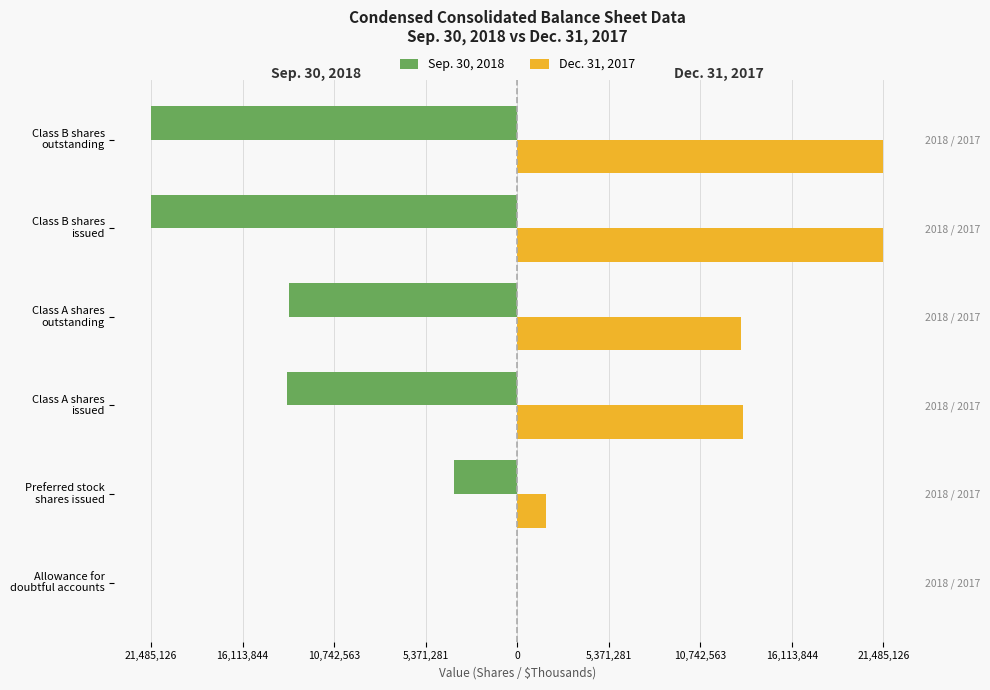

How many bars are there in each group?

2